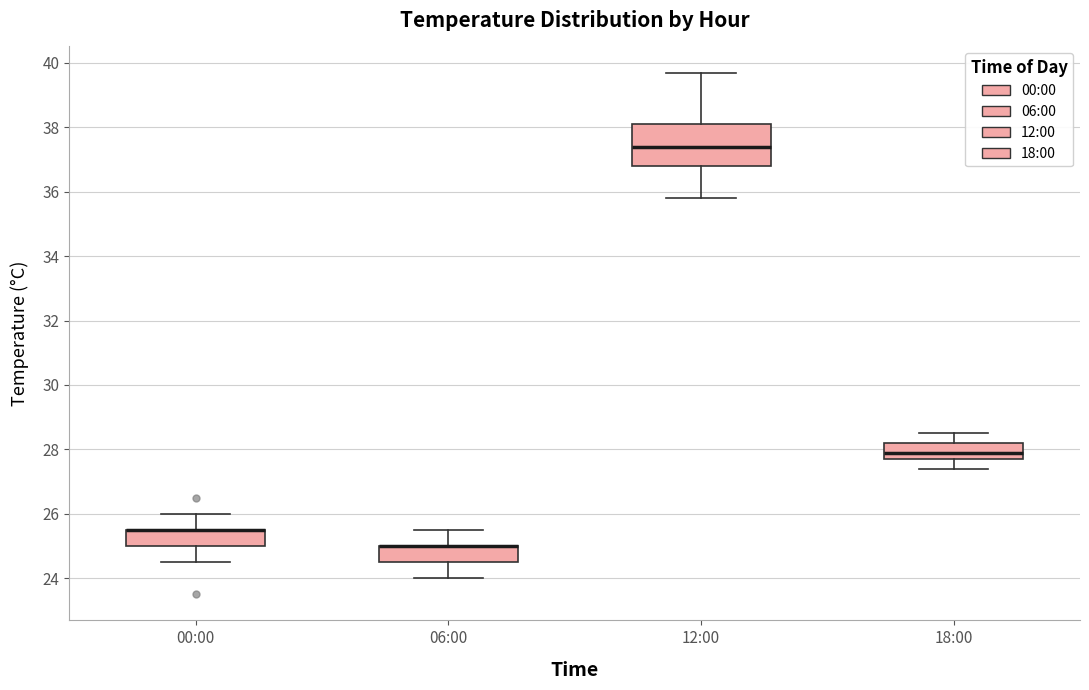

Reading left to right, read every box against the y-axis: the position of its median line, the range the box covers, and the ends of its whiskers. The values are not printed on the chart, so give them approximately, as read against the axis.

00:00: median 25.6 (drawn on the box's upper edge), box 25.0 to 25.6, whiskers 24.6 to 26.0
06:00: median 25.0 (drawn on the box's upper edge), box 24.6 to 25.0, whiskers 24.0 to 25.6
12:00: median 37.4, box 36.8 to 38.2, whiskers 35.8 to 39.8
18:00: median 28.0, box 27.8 to 28.2, whiskers 27.4 to 28.6